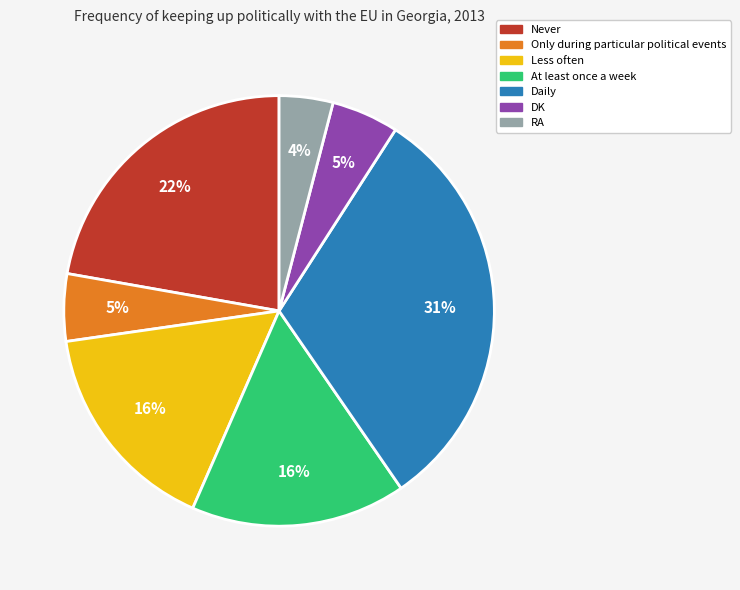

How many segments does this pie chart have?

7